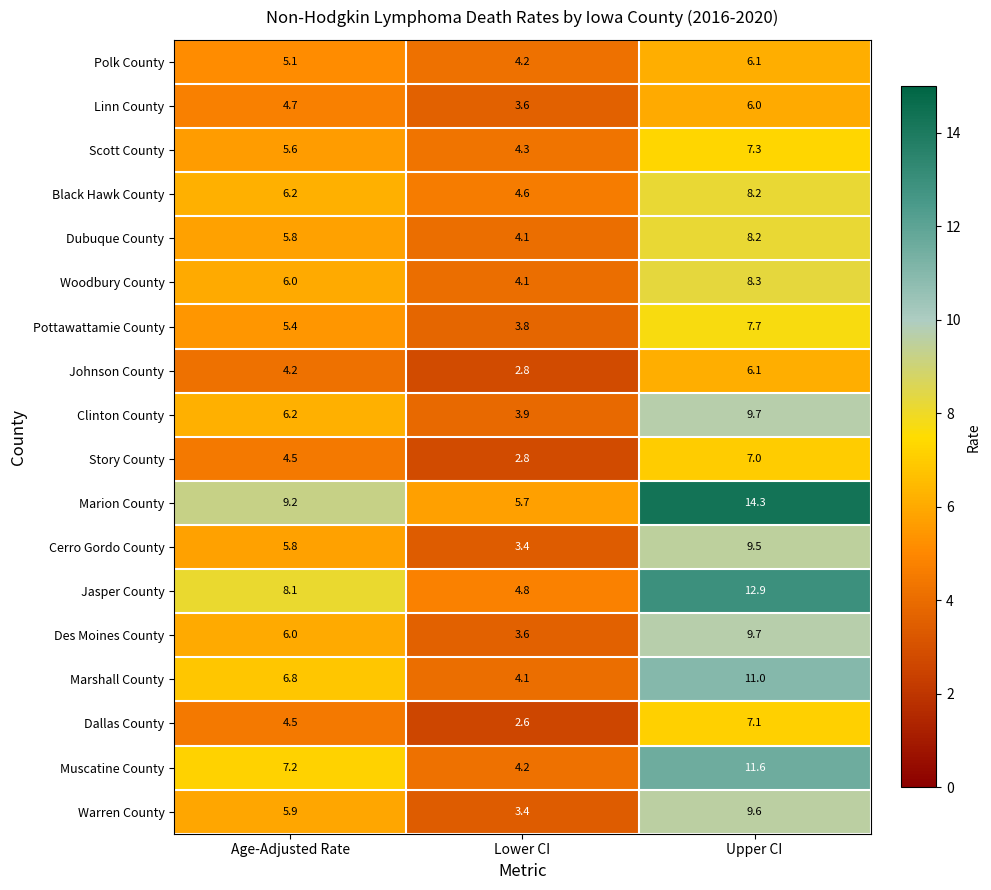

Where is Polk County nearest to the value 5?

Age-Adjusted Rate